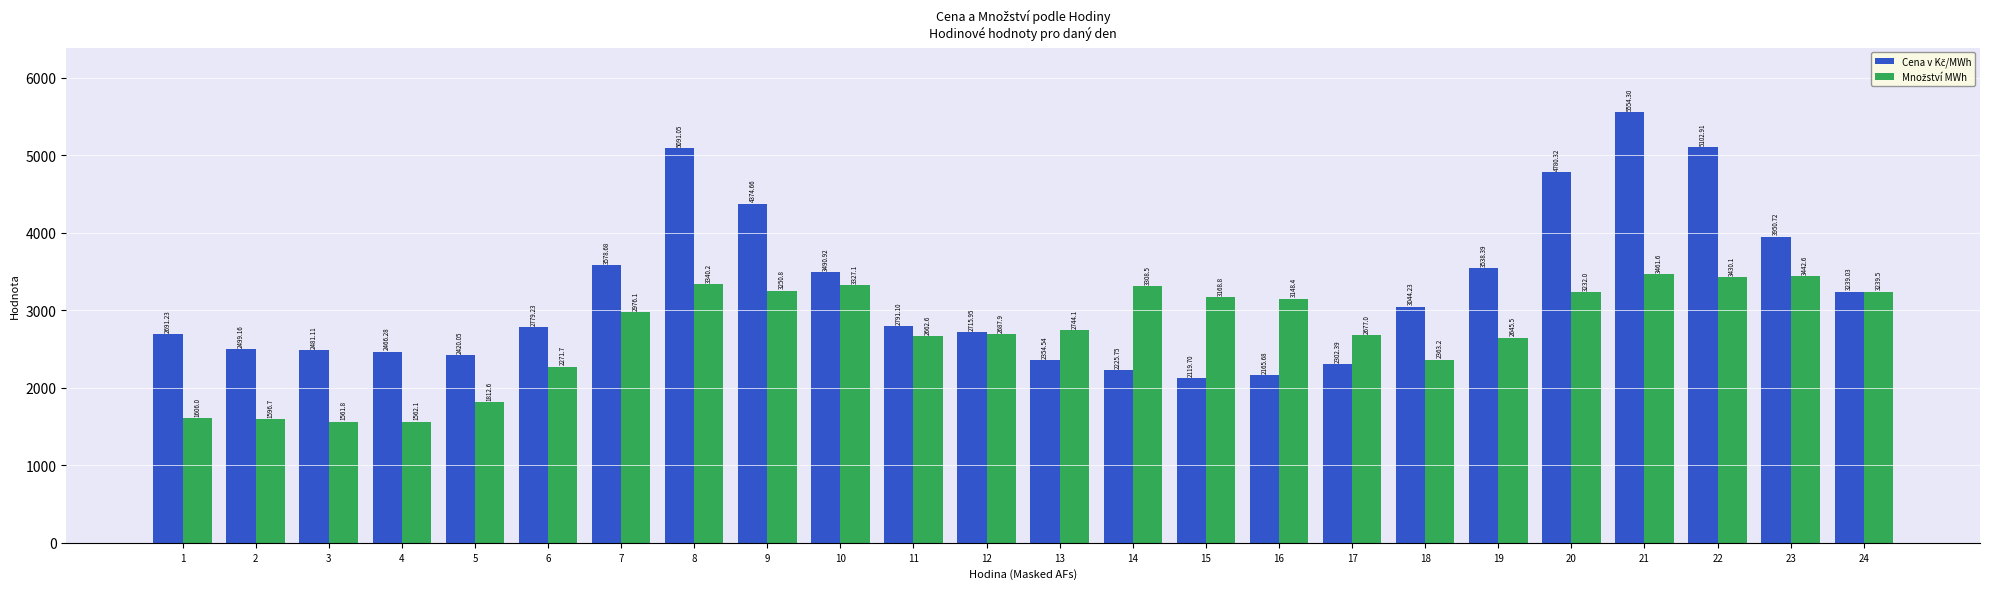

At how many categories does at least one series exceed 5006?

3